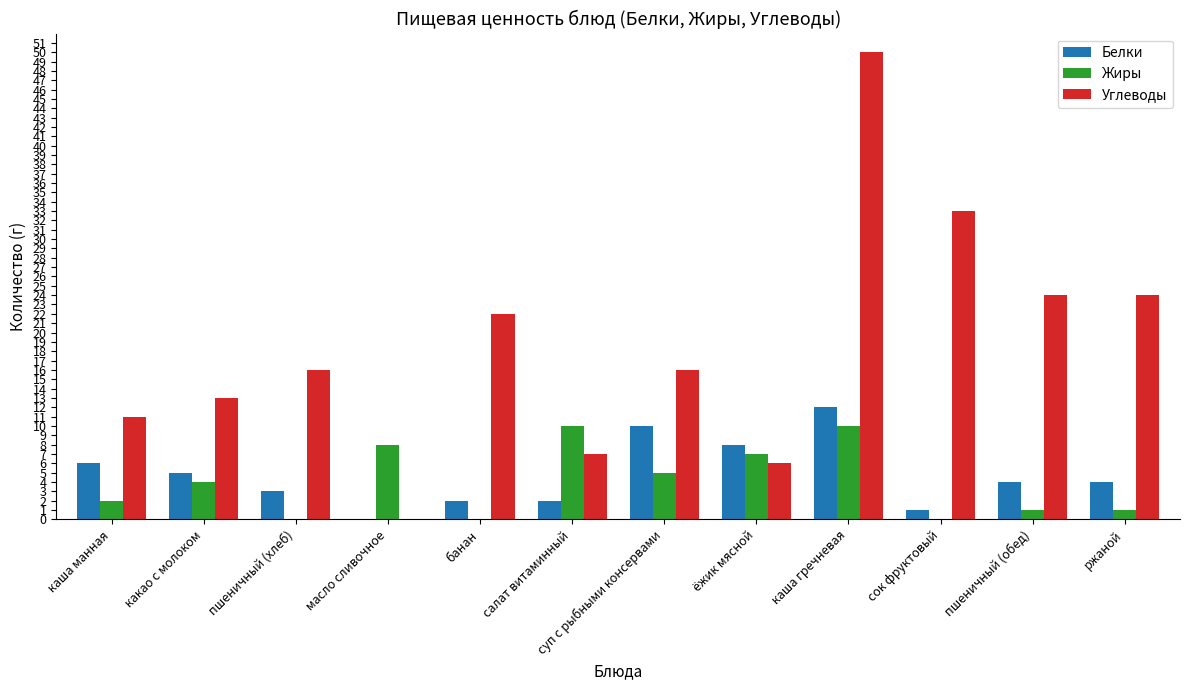

What is the sum of all Жиры values?

48